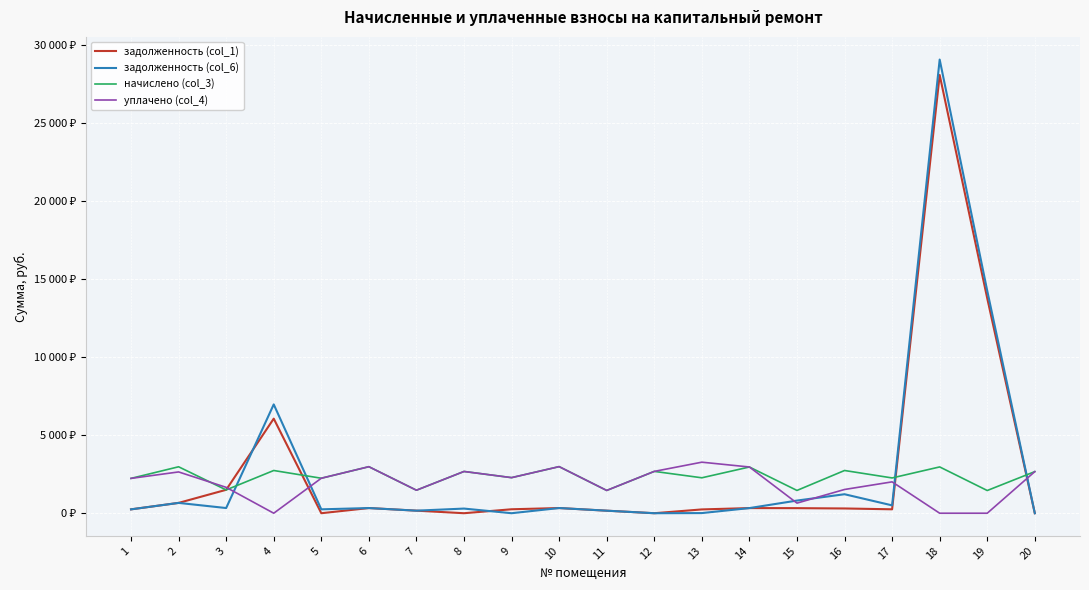

The начислено (col_3) series shows 1249.5 at 6. True or false?

False